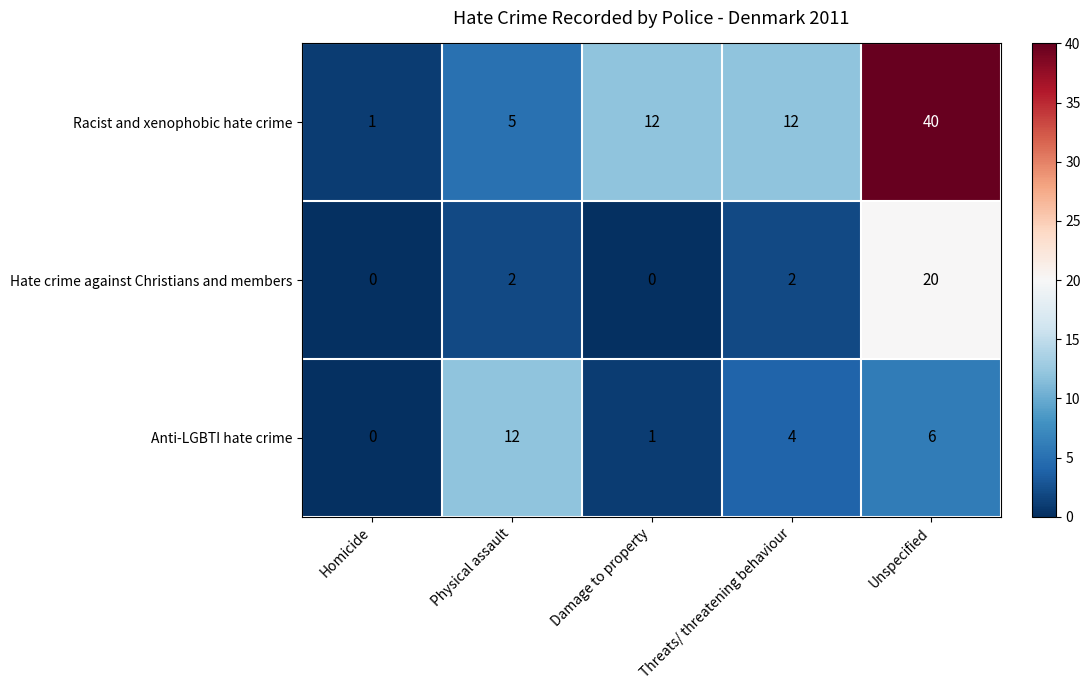

What is the difference between the maximum and minimum values in the Anti-LGBTI hate crime series?

12